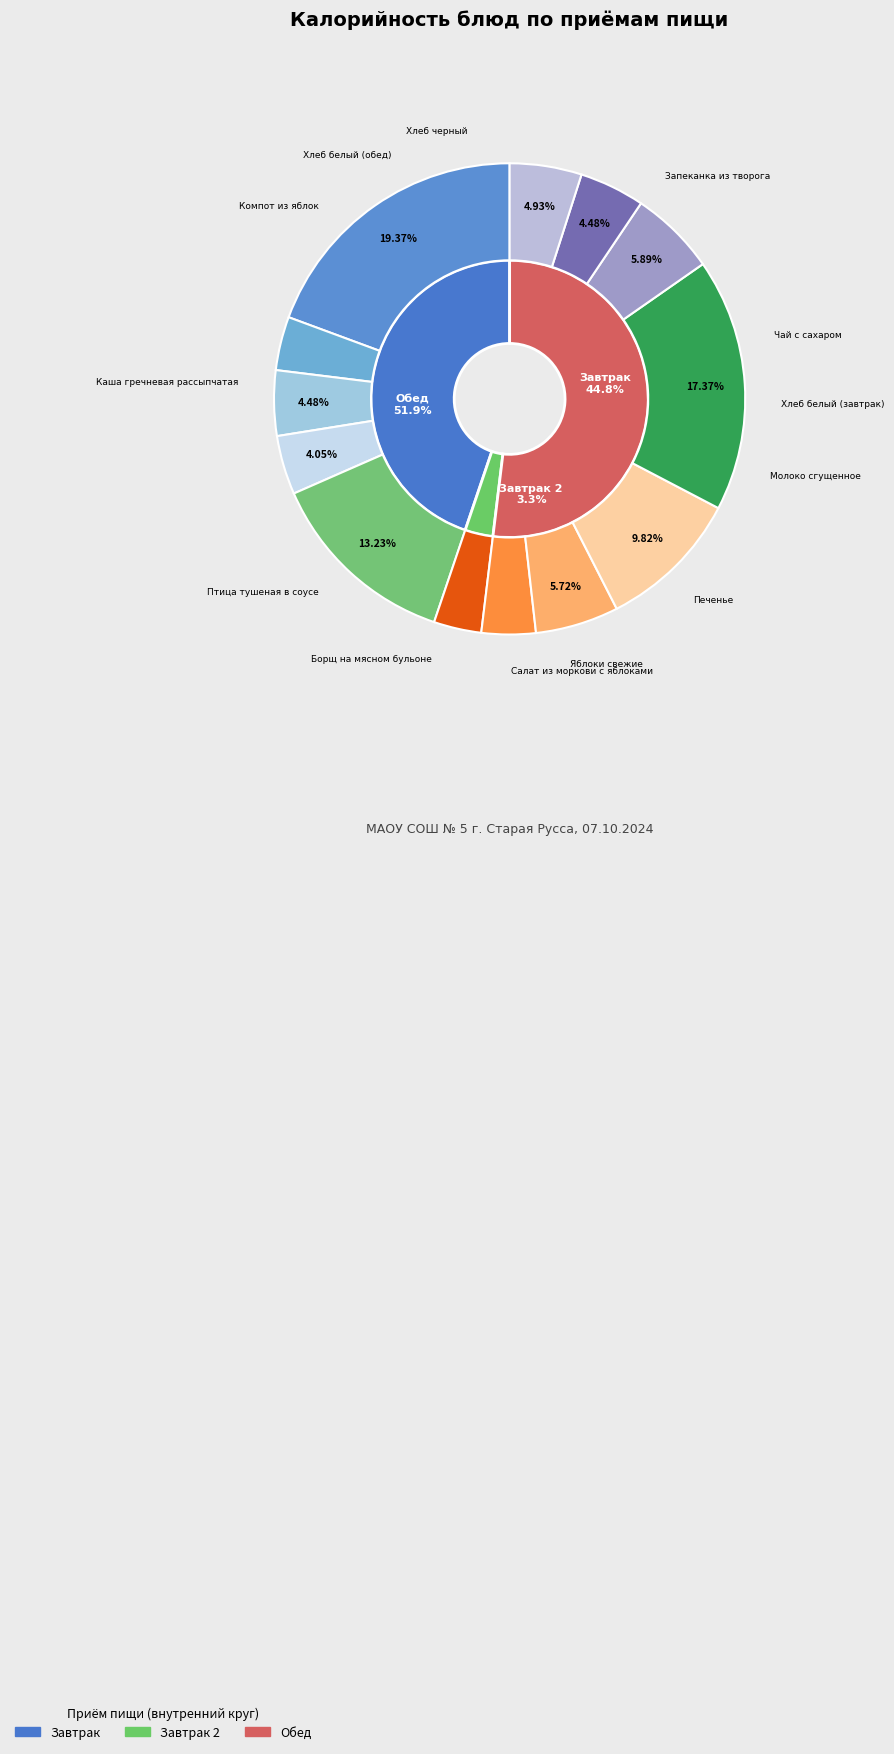

How many slices are in this pie chart?

13